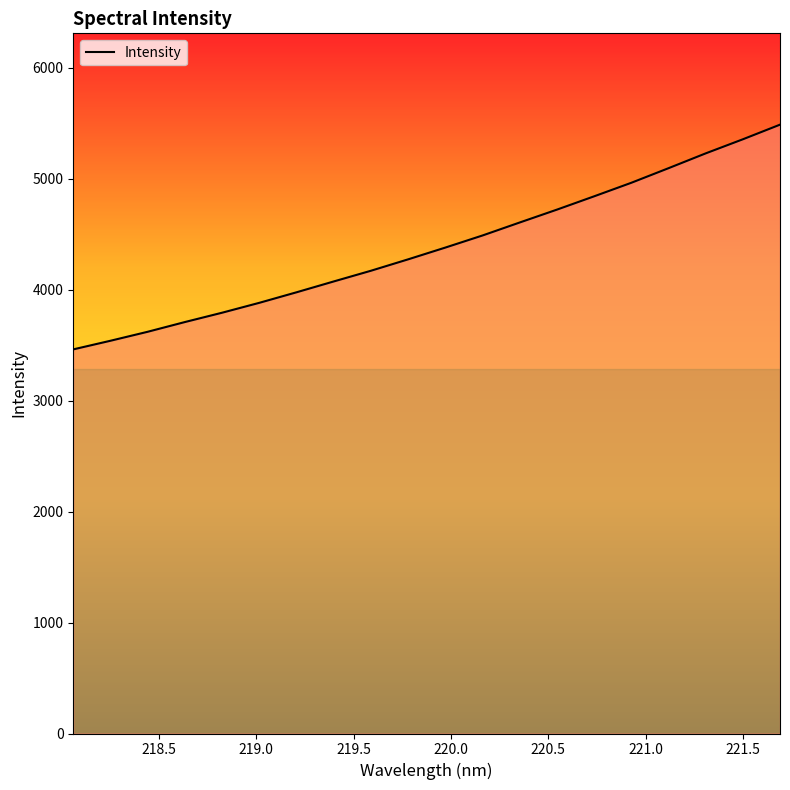

What is the greatest value displayed?

5485.7